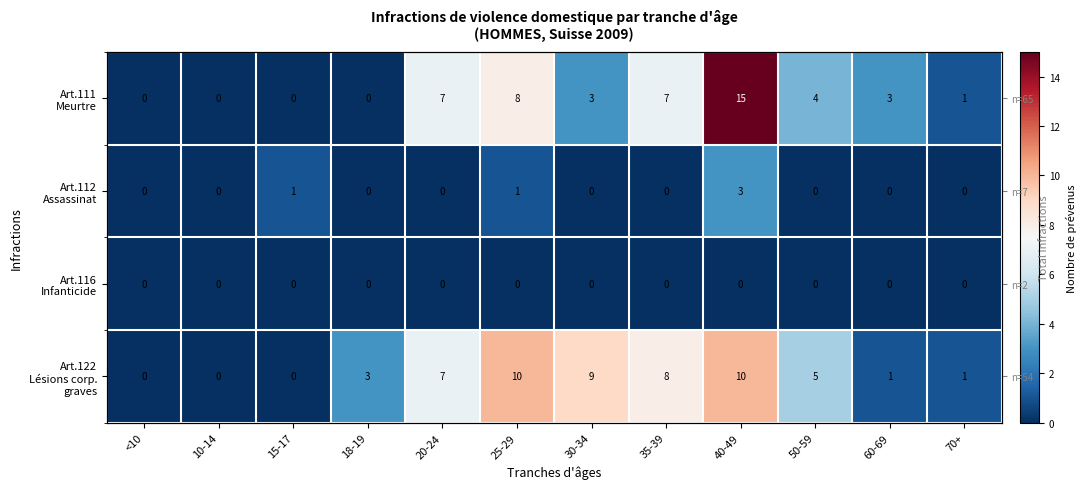

Rank the categories by Art.112 Assassinat value from highest to lowest.

40-49, 15-17, 25-29, <10, 10-14, 18-19, 20-24, 30-34, 35-39, 50-59, 60-69, 70+